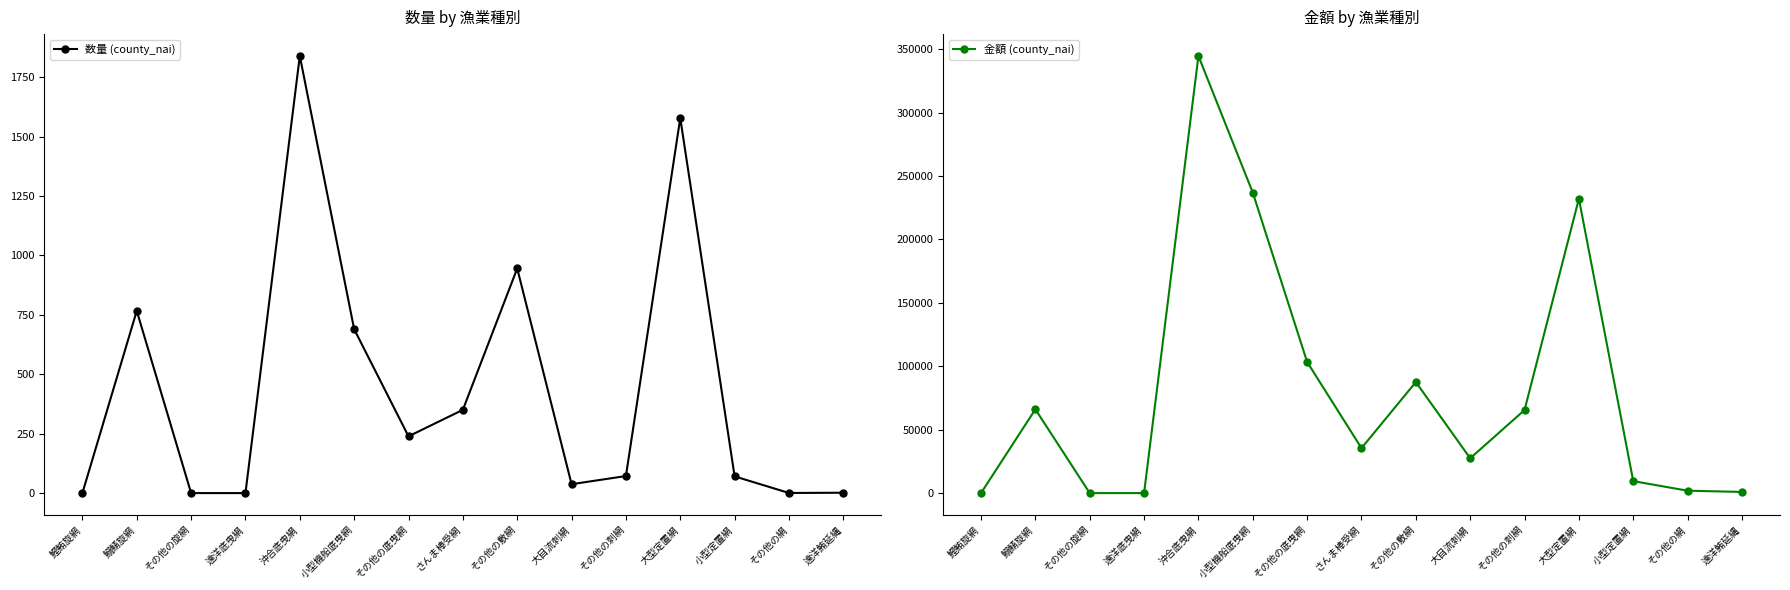

True or false: 金額 (county_nai) and 数量 (county_nai) intersect in this chart.

False